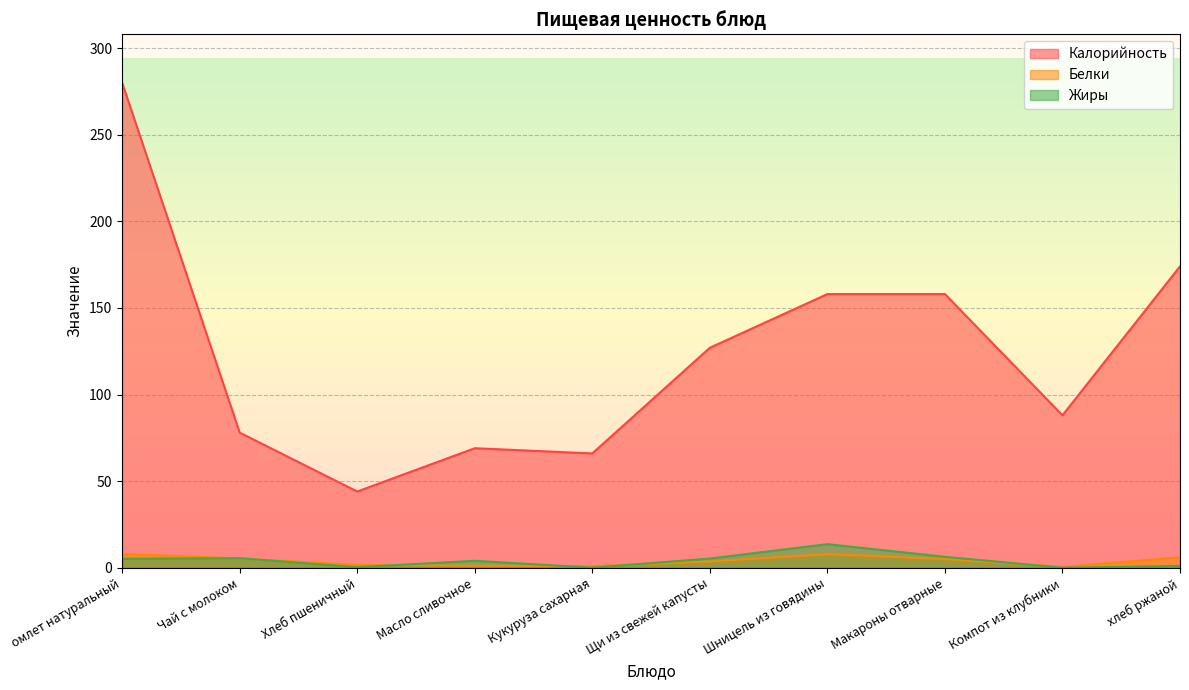

What is the sum of the Жиры values at Щи из свежей капусты and Компот из клубники?

5.3